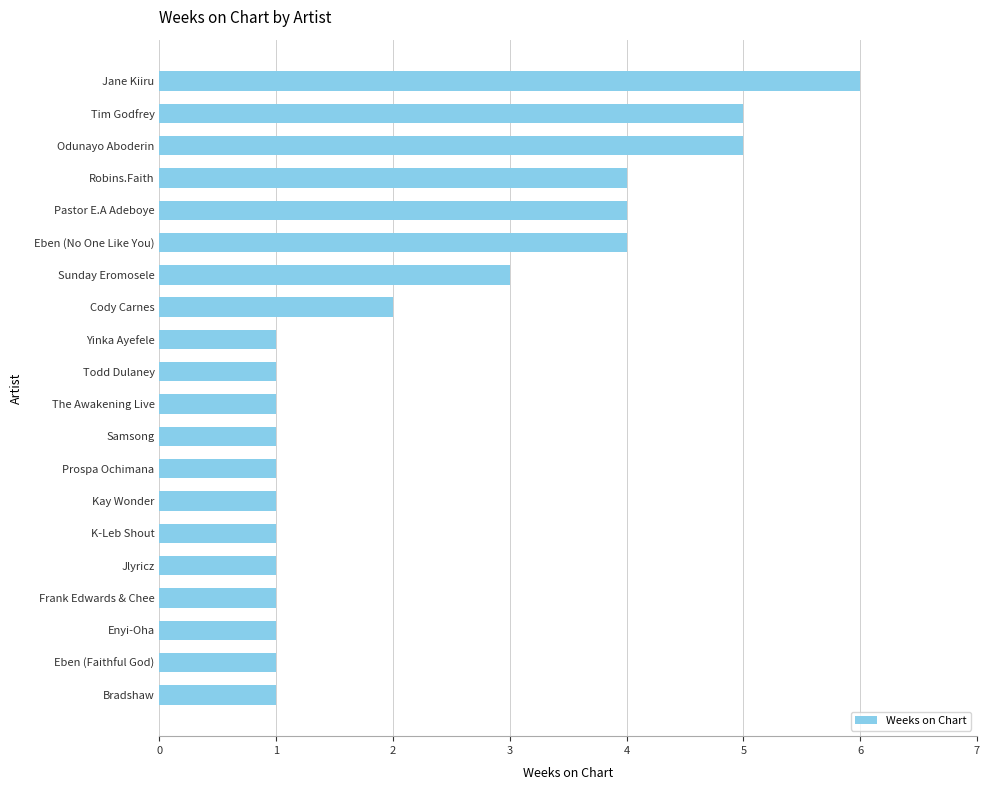

True or false: the data shows 1 at Bradshaw.

True